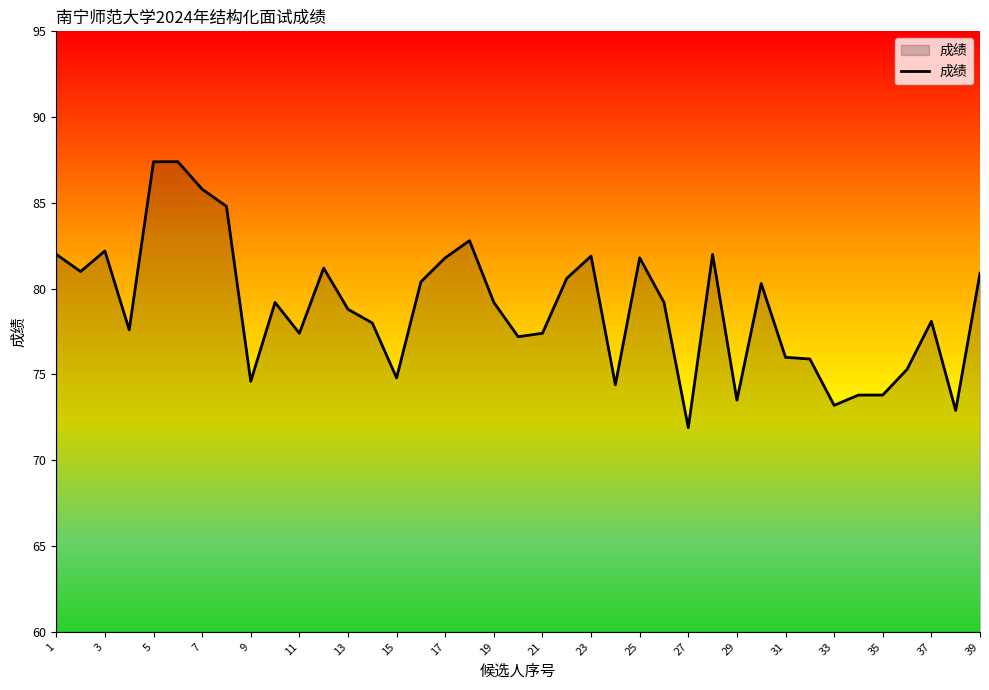

What is the difference between the maximum and minimum values?

15.5